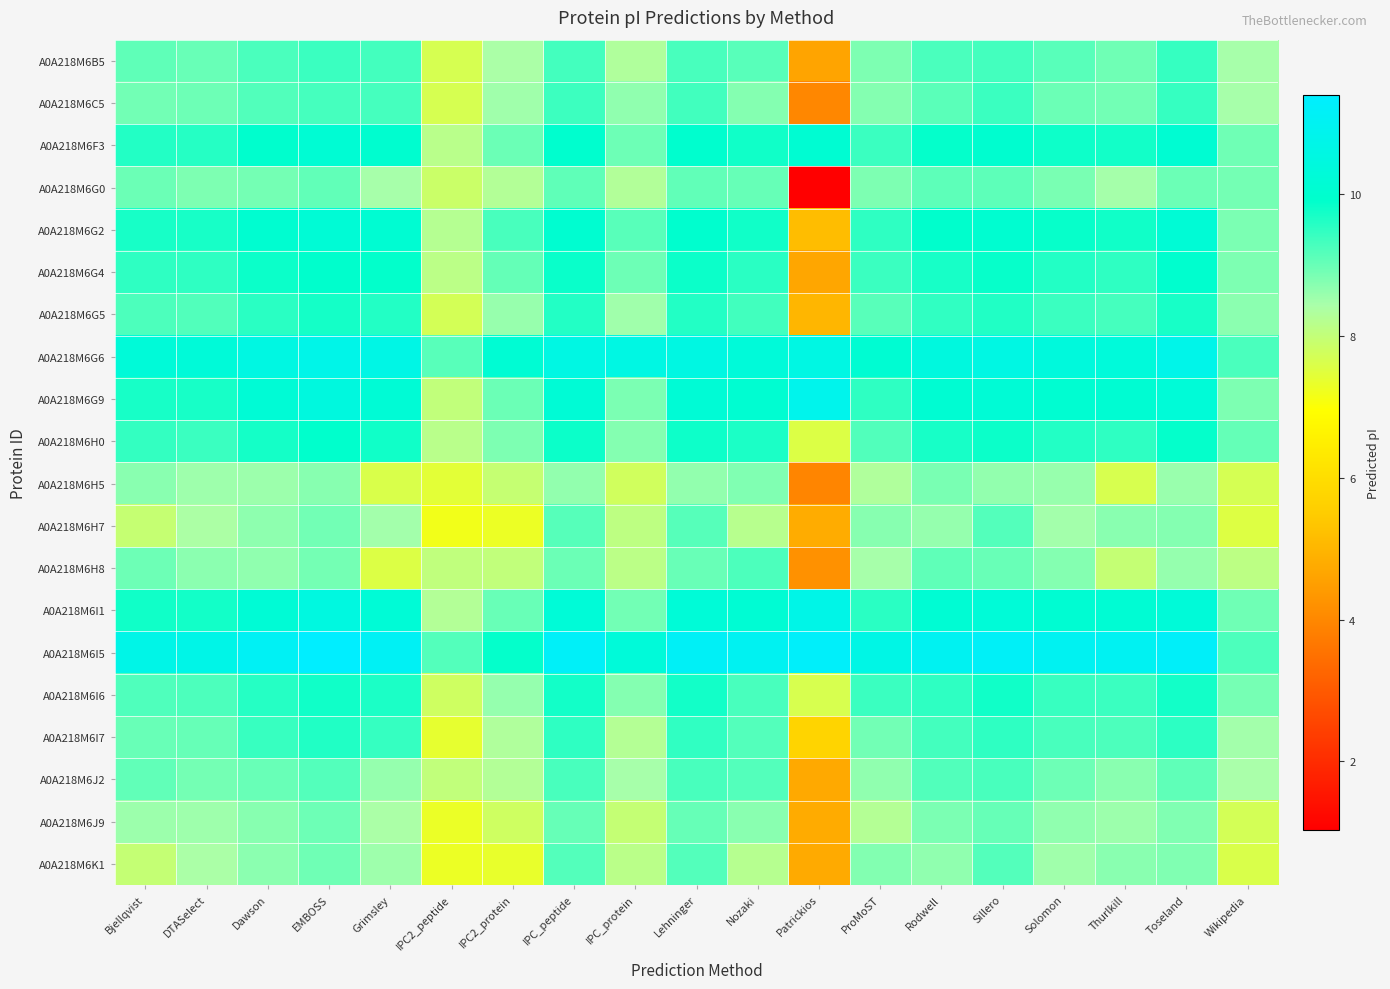

What is the total value across all series at Thurlkill?

184.8